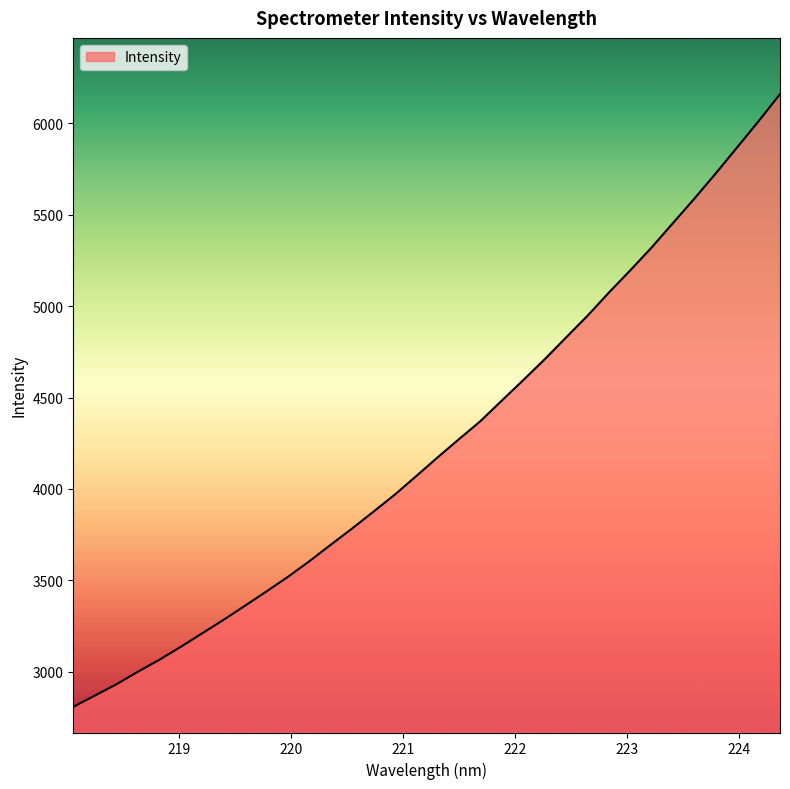

What is the sum of all values?

144401.5